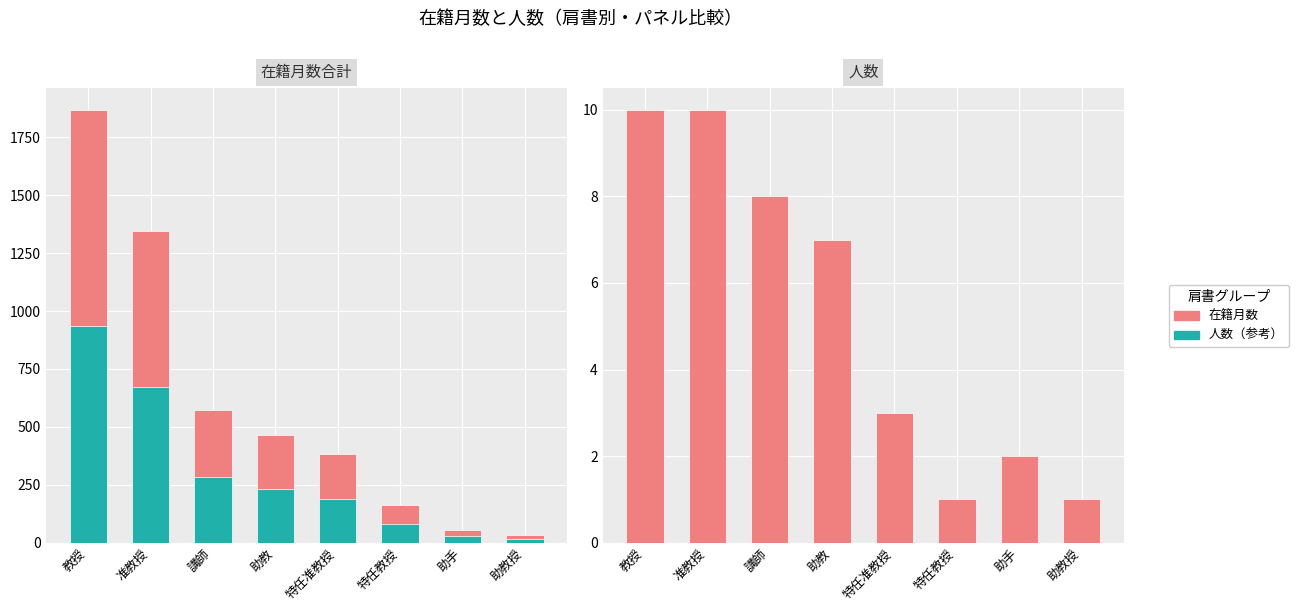

What is the label of the 5th bar from the left?

特任准教授